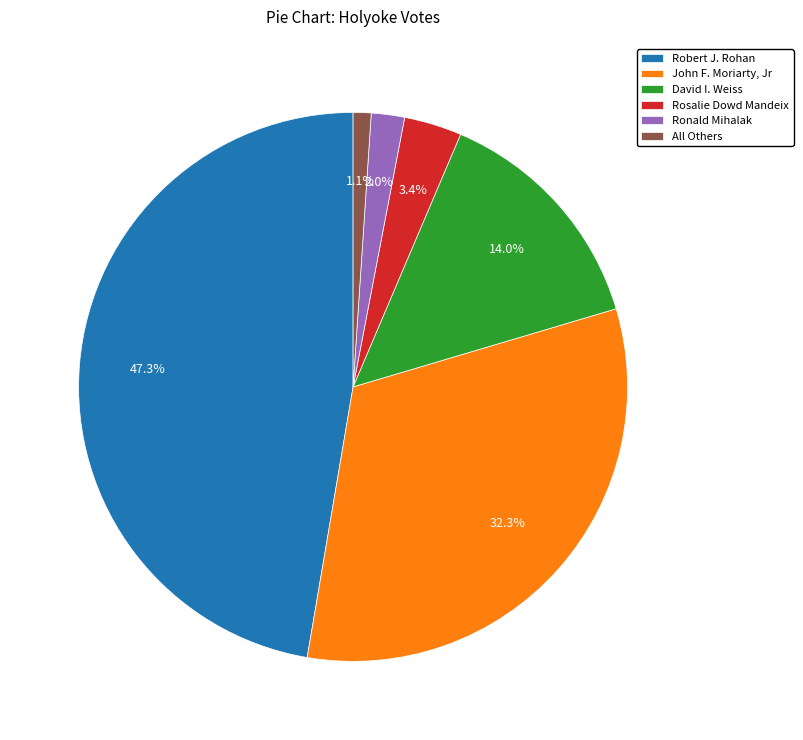

Is there any slice that represents more than half of the pie?

No